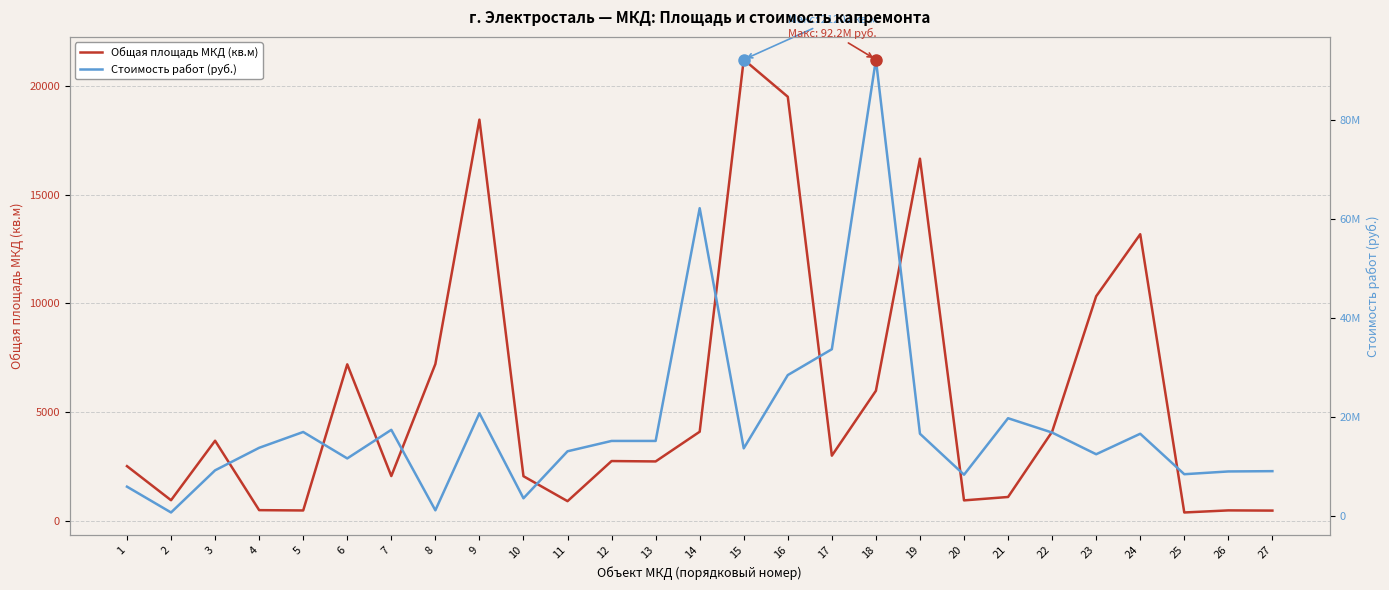

Between 3 and 25, which series saw the biggest shift?

Стоимость работ (руб.)